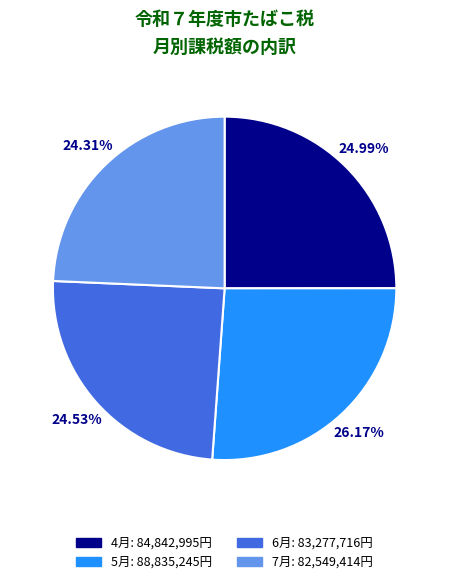

Approximately how many times larger is the value at 4月 compared to 6月?

1.0